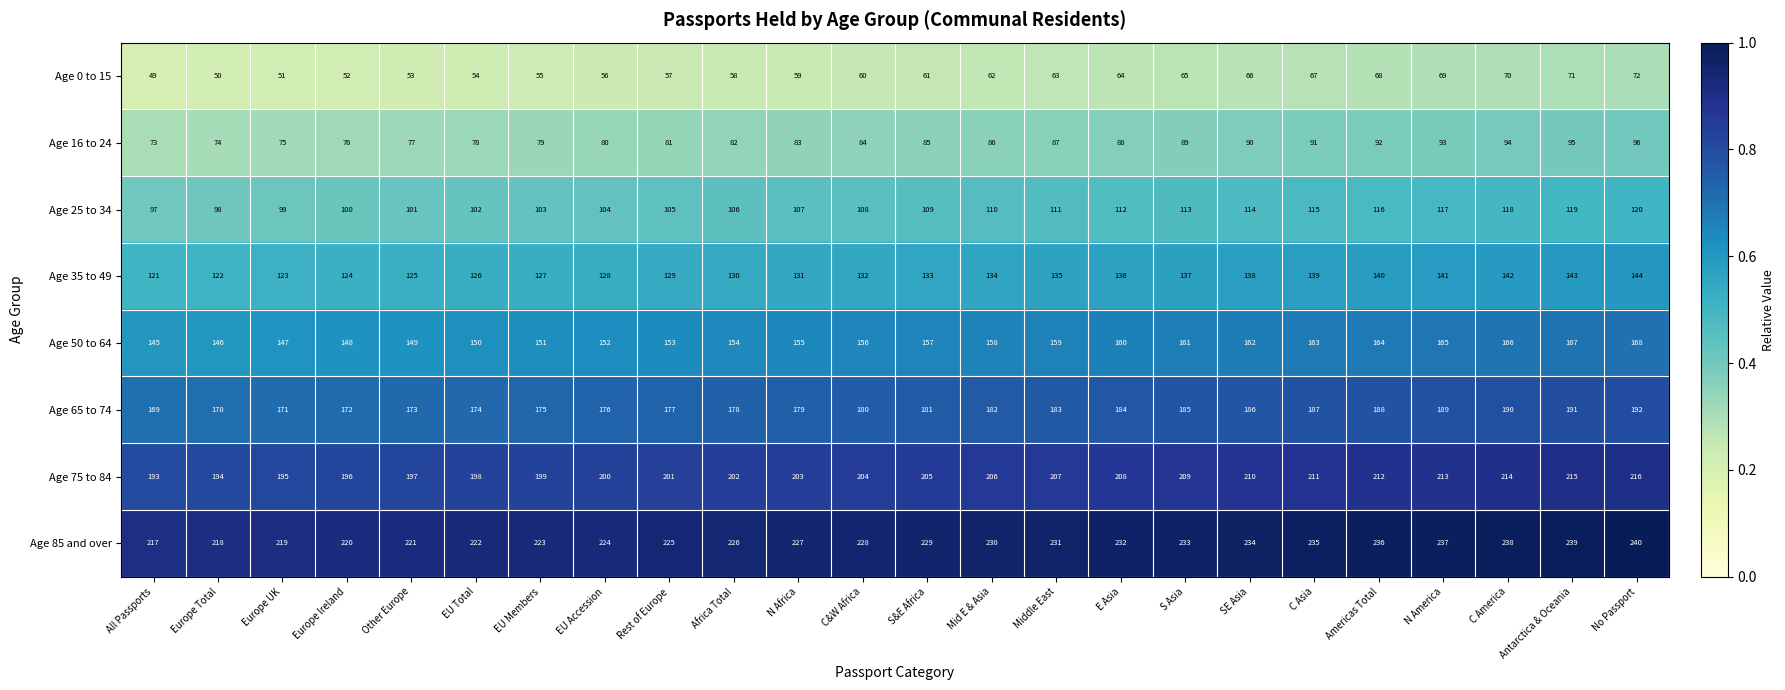

What value does the Age 85 and over series have at EU Members, to the nearest 5?

225